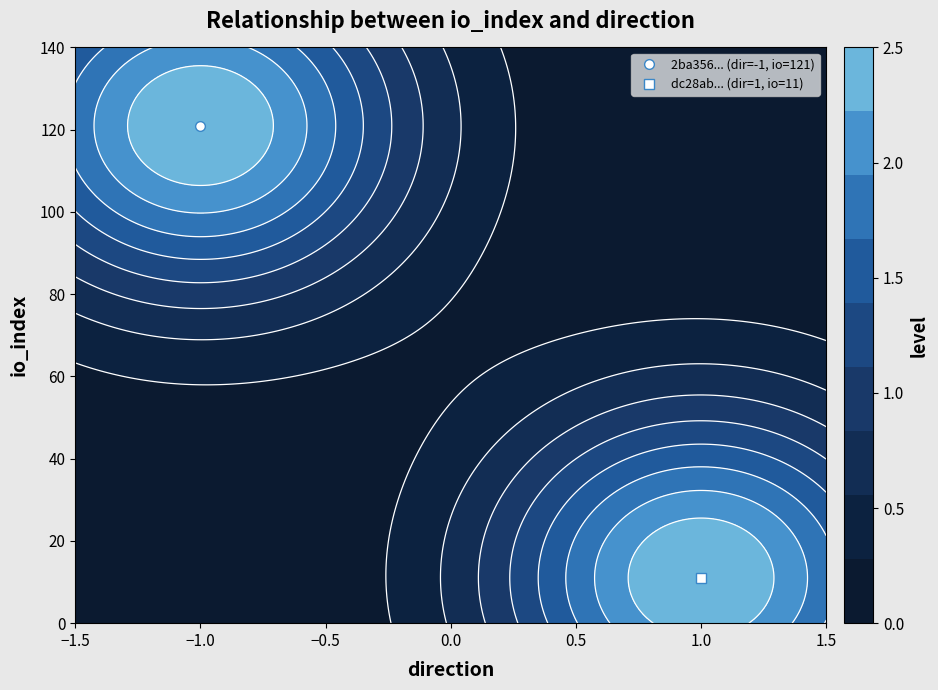

What is the spread (max minus min) of values at direction?

2